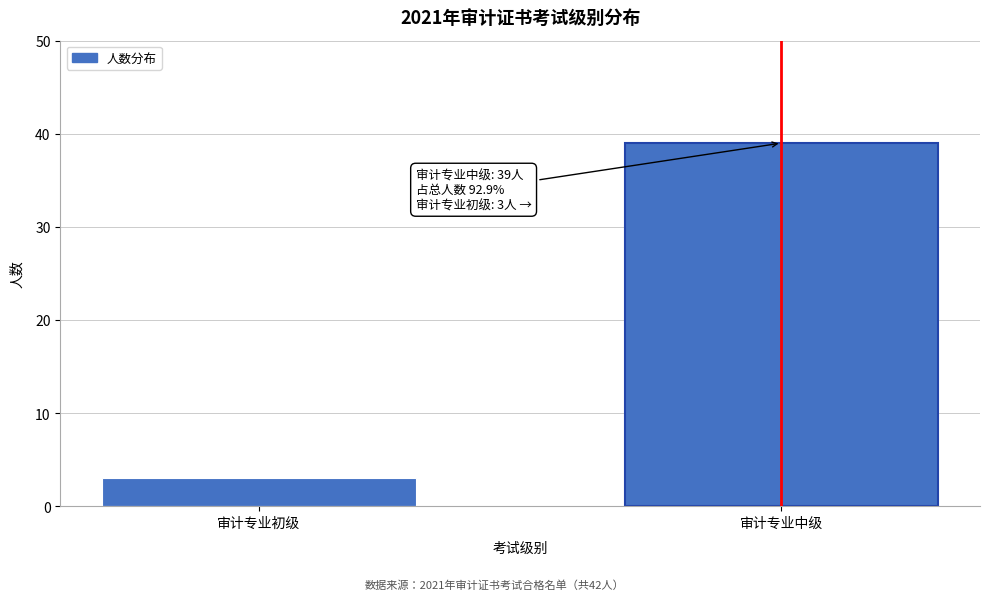

Reading left to right, transcribe all the data shown in this chart.

审计专业初级=3	审计专业中级=39